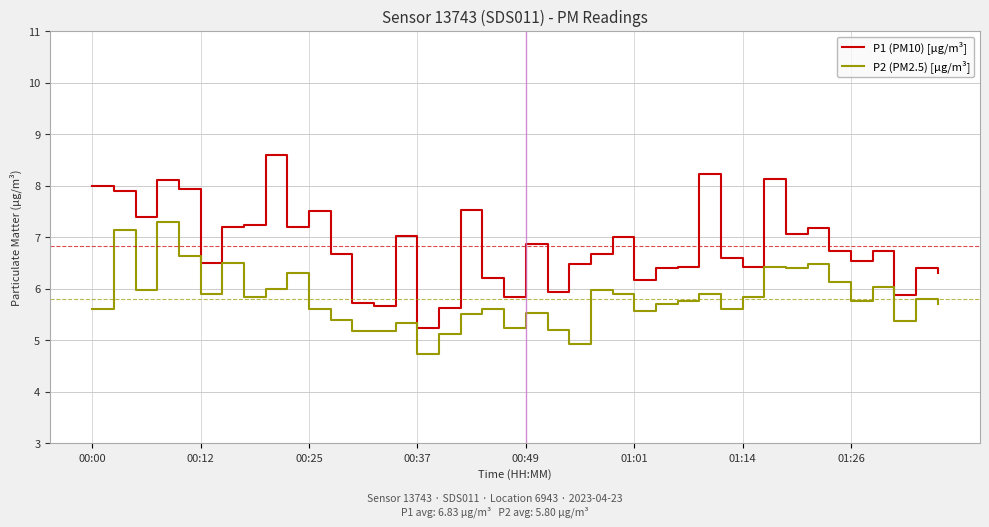

Does the chart have visible grid lines?

Yes